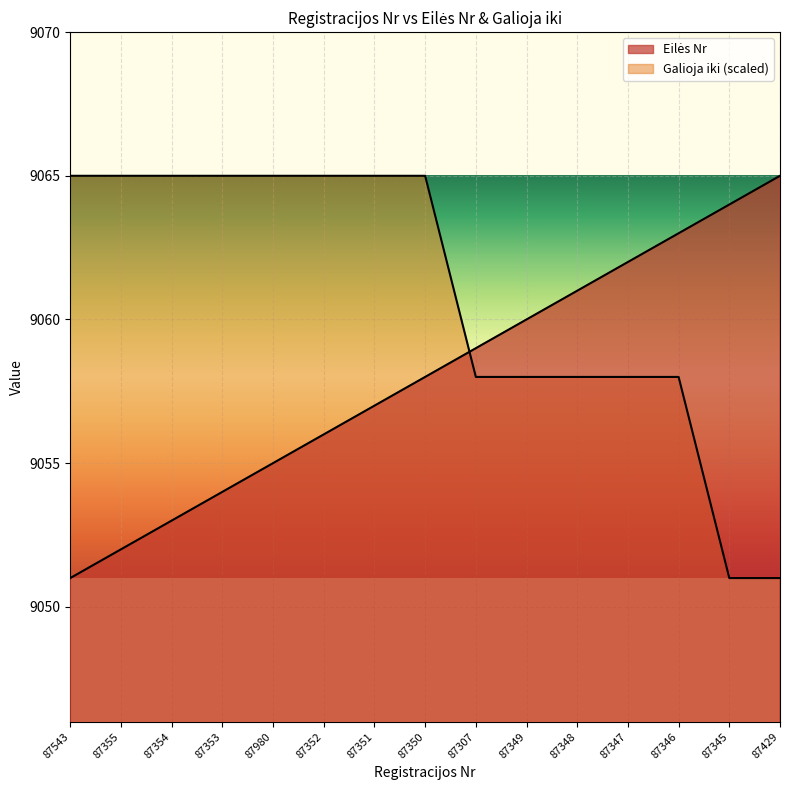

Which series ends up on top after the final intersection of Eilės Nr and Galioja iki?

Eilės Nr